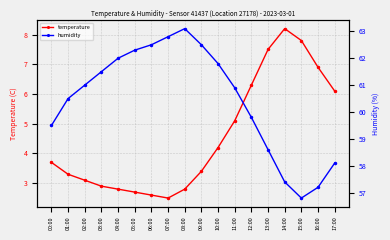

At which category is the sum across all series the highest?

12:00